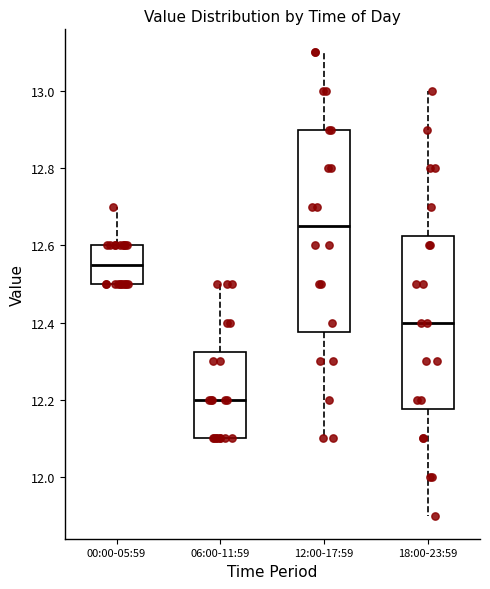

Reading left to right, read every box against the y-axis: the position of its median line, the range the box covers, and the ends of its whiskers. The values are not printed on the chart, so give them approximately, as read against the axis.

00:00-05:59: median 12.56, box 12.50 to 12.60, whiskers 12.50 to 12.70
06:00-11:59: median 12.20, box 12.10 to 12.32, whiskers 12.10 to 12.50
12:00-17:59: median 12.66, box 12.38 to 12.90, whiskers 12.10 to 13.10
18:00-23:59: median 12.40, box 12.18 to 12.62, whiskers 11.90 to 13.00